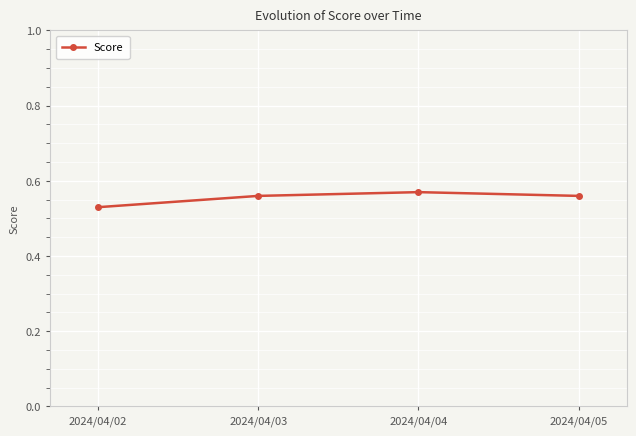

What is the sum of all values?

2.2